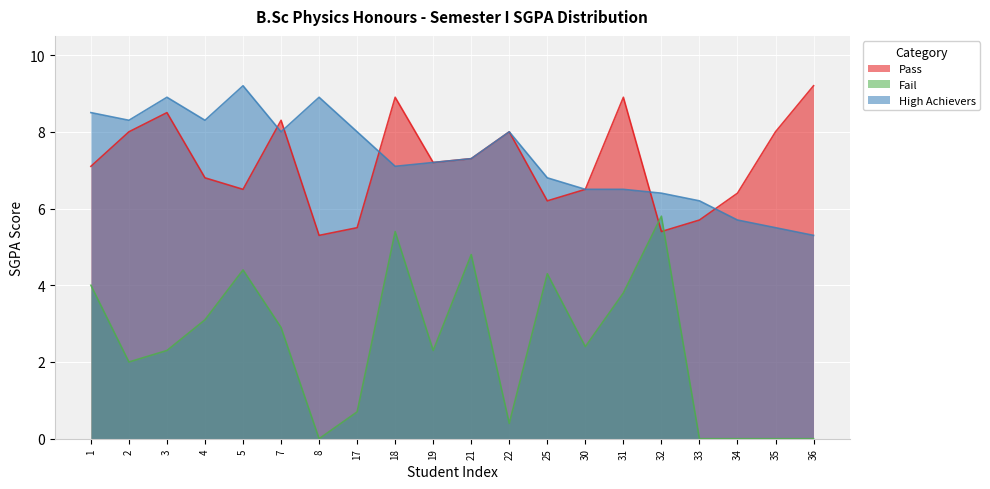

What is the difference between the maximum and minimum values in the Pass series?

3.9